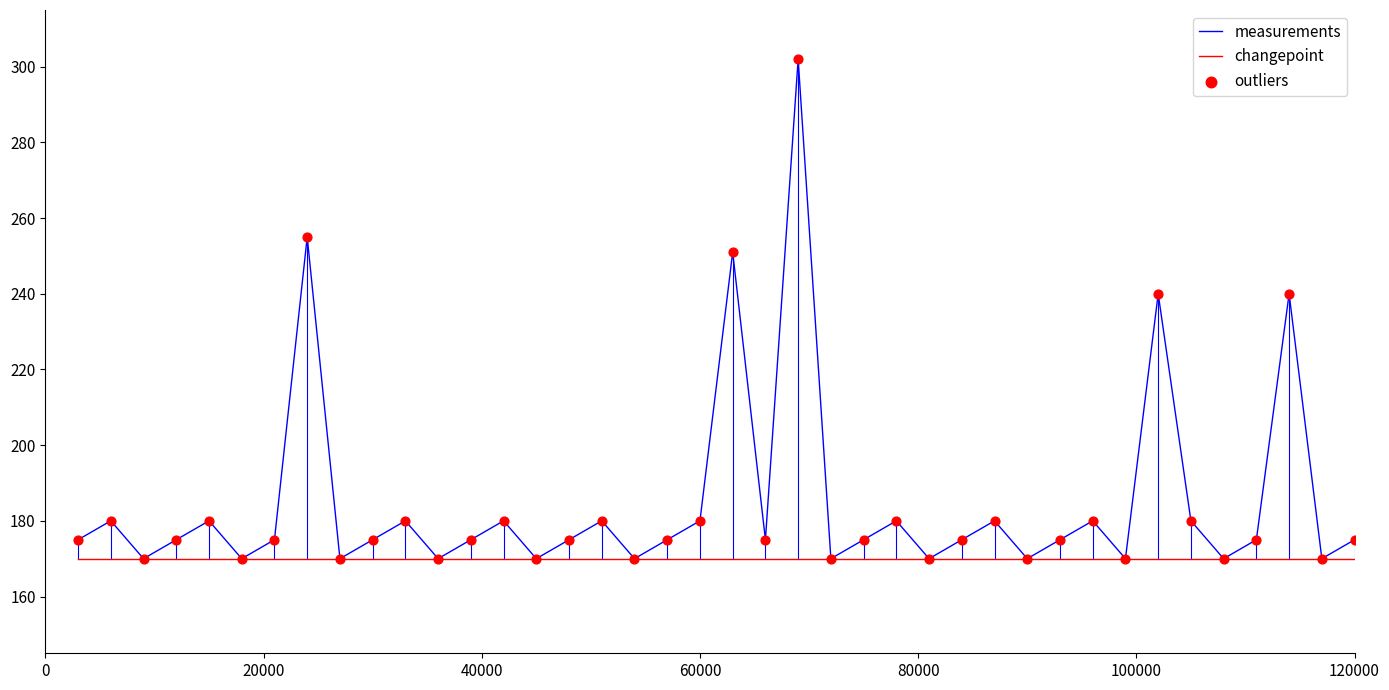

Which series has the largest total across all categories?

measurements